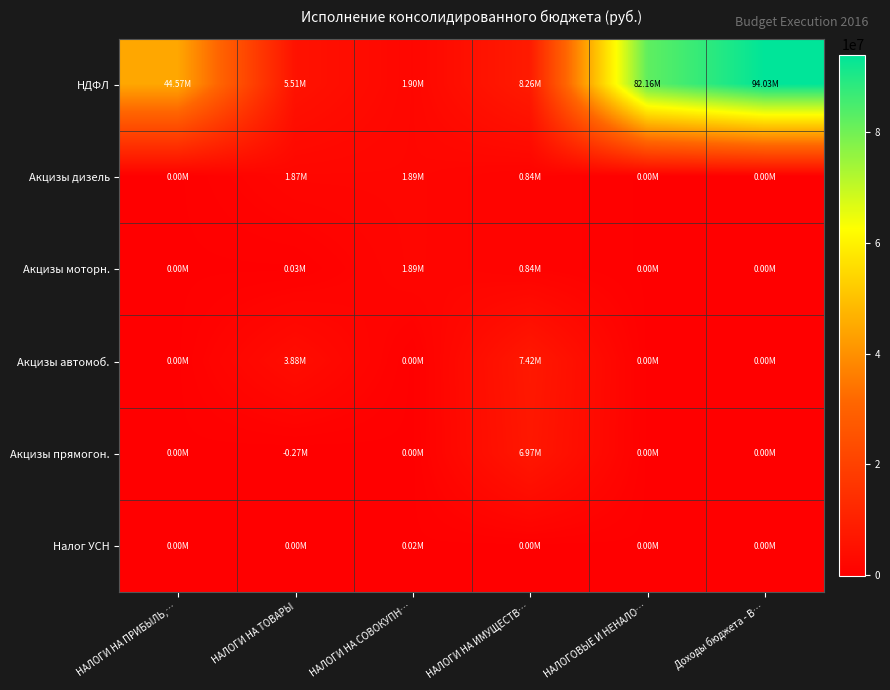

Reading left to right, what are all the values shown in this chart?

НДФЛ: НАЛОГИ НА ПРИБЫЛЬ,…=44572282.2	НАЛОГИ НА ТОВАРЫ=5510587.6	НАЛОГИ НА СОВОКУПН…=1902764.3	НАЛОГИ НА ИМУЩЕСТВ…=8258605.5	НАЛОГОВЫЕ И НЕНАЛО…=82164389.9	Доходы бюджета - В…=94034809.9
Акцизы дизель: НАЛОГИ НА ПРИБЫЛЬ,…=0.0	НАЛОГИ НА ТОВАРЫ=1868745.1	НАЛОГИ НА СОВОКУПН…=1885924.3	НАЛОГИ НА ИМУЩЕСТВ…=838306.6	НАЛОГОВЫЕ И НЕНАЛО…=0.0	Доходы бюджета - В…=0.0
Акцизы моторн.: НАЛОГИ НА ПРИБЫЛЬ,…=0.0	НАЛОГИ НА ТОВАРЫ=29427.9	НАЛОГИ НА СОВОКУПН…=1885731.5	НАЛОГИ НА ИМУЩЕСТВ…=838306.6	НАЛОГОВЫЕ И НЕНАЛО…=0.0	Доходы бюджета - В…=0.0
Акцизы автомоб.: НАЛОГИ НА ПРИБЫЛЬ,…=0.0	НАЛОГИ НА ТОВАРЫ=3879493.8	НАЛОГИ НА СОВОКУПН…=192.8	НАЛОГИ НА ИМУЩЕСТВ…=7420299.0	НАЛОГОВЫЕ И НЕНАЛО…=0.0	Доходы бюджета - В…=0.0
Акцизы прямогон.: НАЛОГИ НА ПРИБЫЛЬ,…=0.0	НАЛОГИ НА ТОВАРЫ=-267079.1	НАЛОГИ НА СОВОКУПН…=120.0	НАЛОГИ НА ИМУЩЕСТВ…=6969494.3	НАЛОГОВЫЕ И НЕНАЛО…=0.0	Доходы бюджета - В…=0.0
Налог УСН: НАЛОГИ НА ПРИБЫЛЬ,…=0.0	НАЛОГИ НА ТОВАРЫ=0.0	НАЛОГИ НА СОВОКУПН…=16720.0	НАЛОГИ НА ИМУЩЕСТВ…=0.0	НАЛОГОВЫЕ И НЕНАЛО…=0.0	Доходы бюджета - В…=0.0